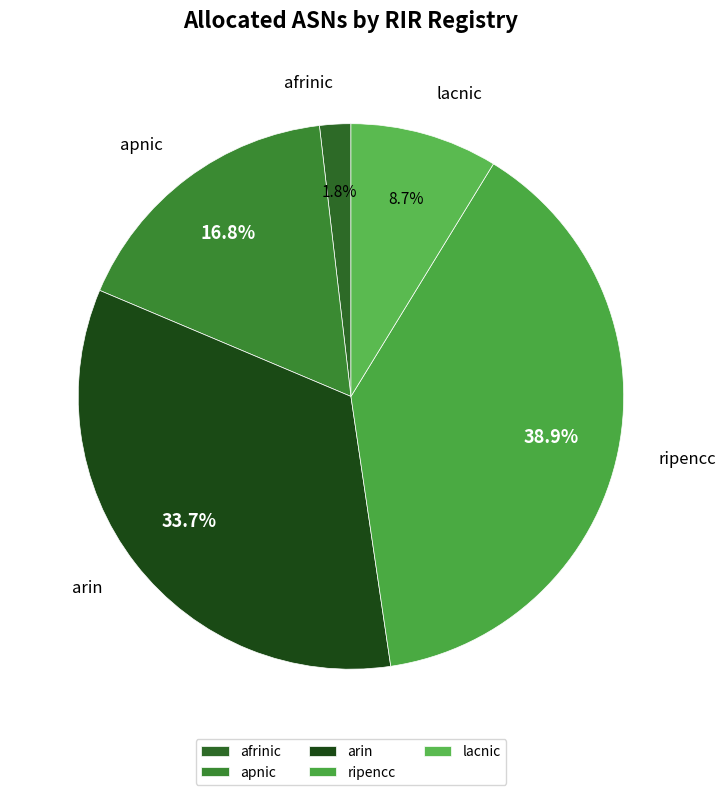

Does any single category account for the majority?

No